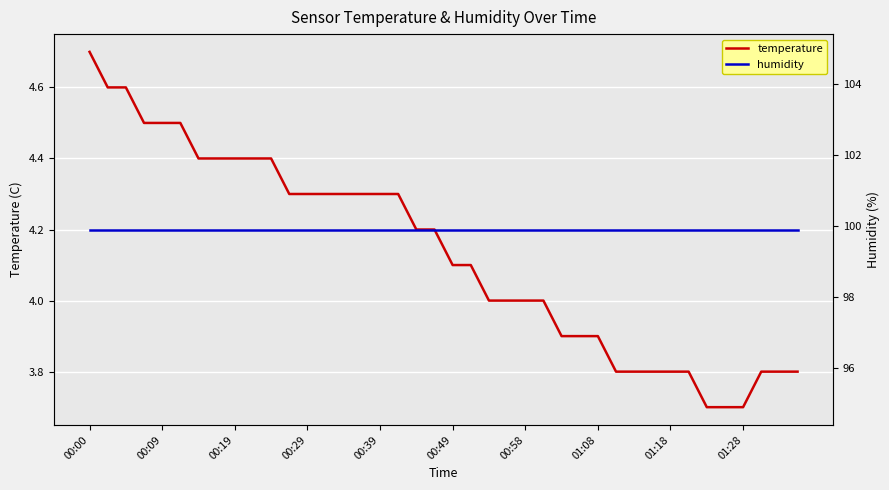

True or false: temperature and humidity cross at least once.

False